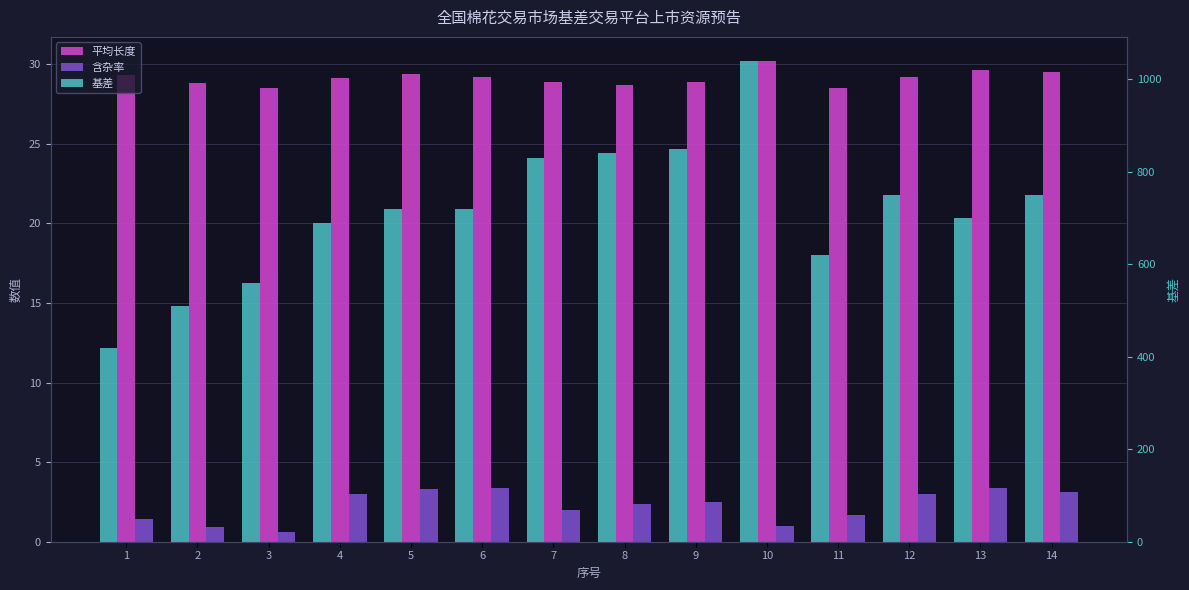

What is the spread (max minus min) of values at 1?

418.6